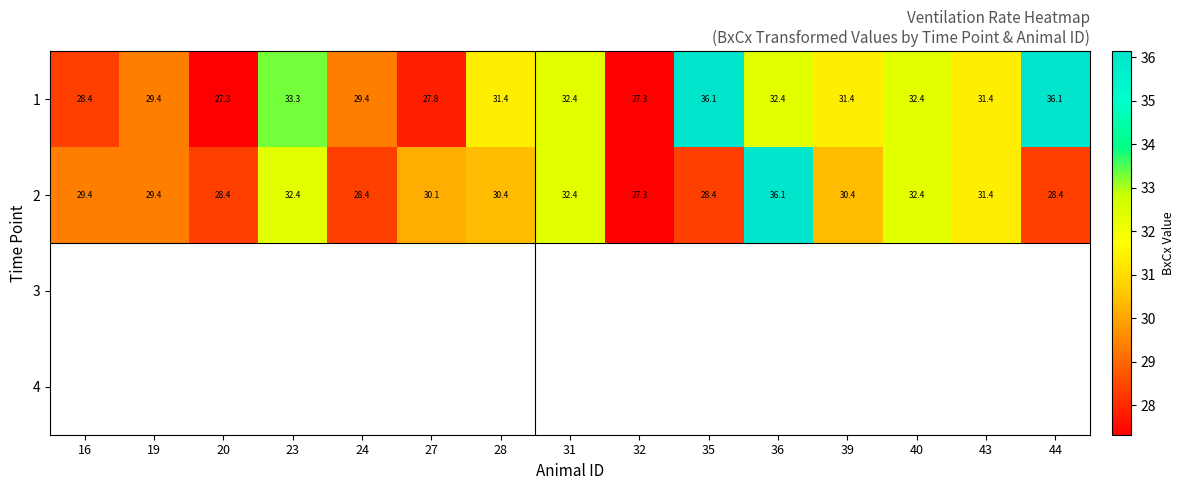

Which category has the lowest value across all series?

20